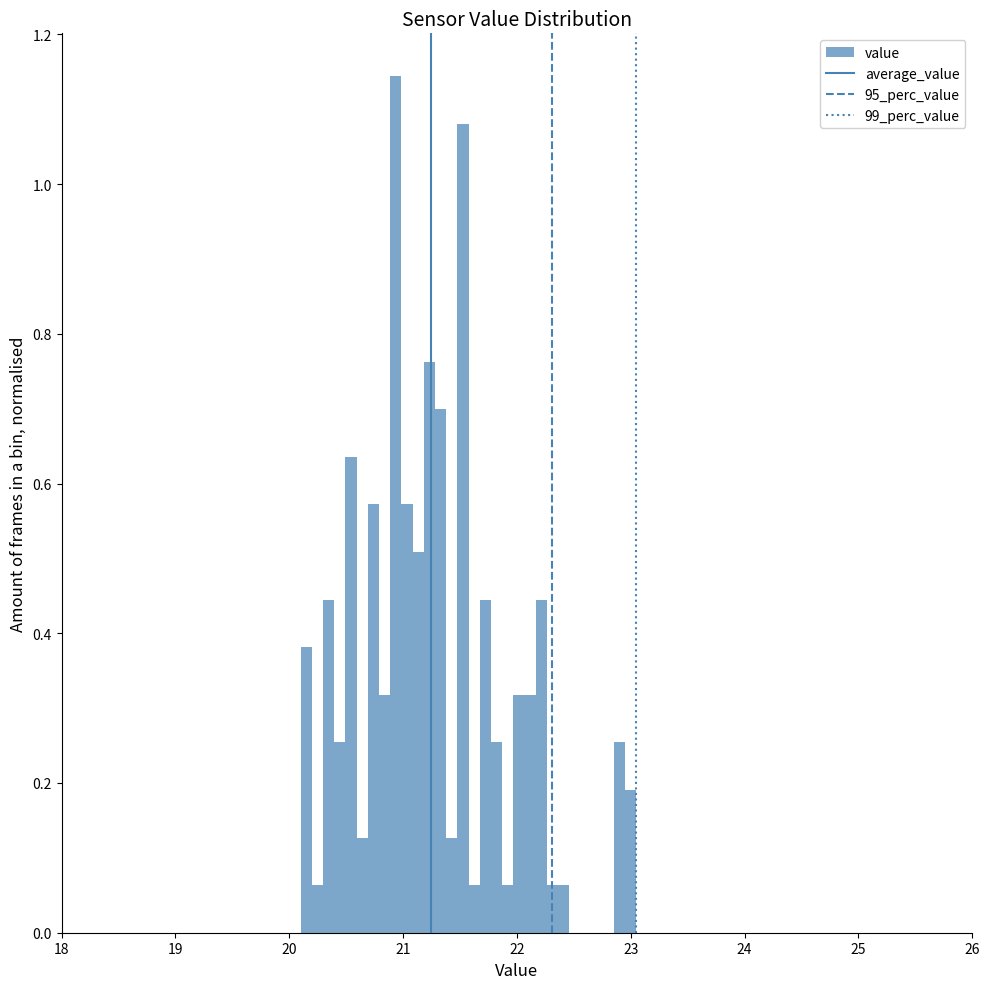

Read against the x-axis, roughly where is the centre of the tallest bar?

20.9